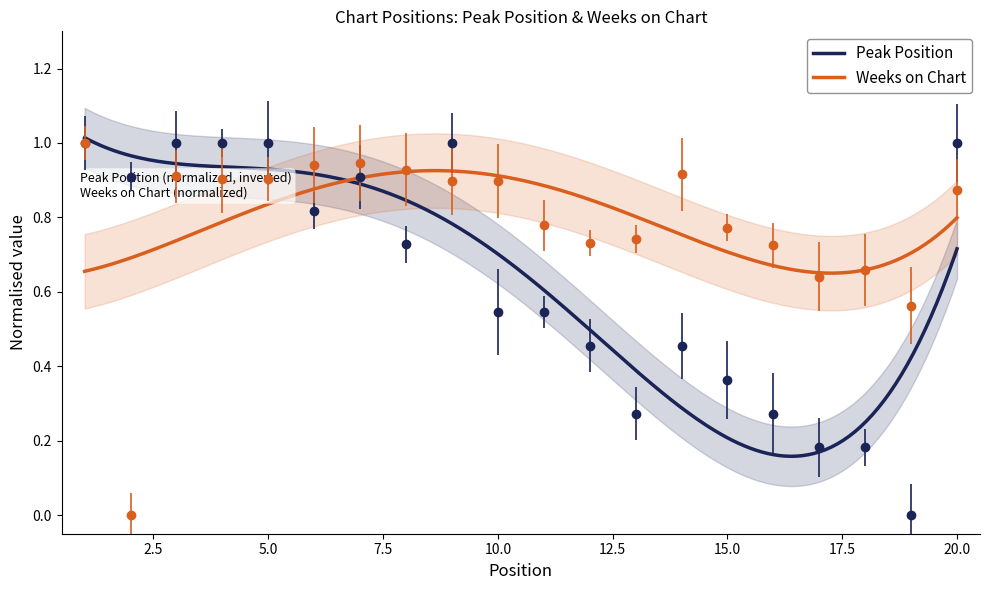

Reading left to right, extract all data points from this chart.

Peak Position: 1.0	0.9	1.0	1.0	1.0	0.8	0.9	0.7	1.0	0.5	0.5	0.5	0.3	0.5	0.4	0.3	0.2	0.2	0.0	1.0
Weeks on Chart: 1.0	0.0	0.9	0.9	0.9	0.9	0.9	0.9	0.9	0.9	0.8	0.7	0.7	0.9	0.8	0.7	0.6	0.7	0.6	0.9